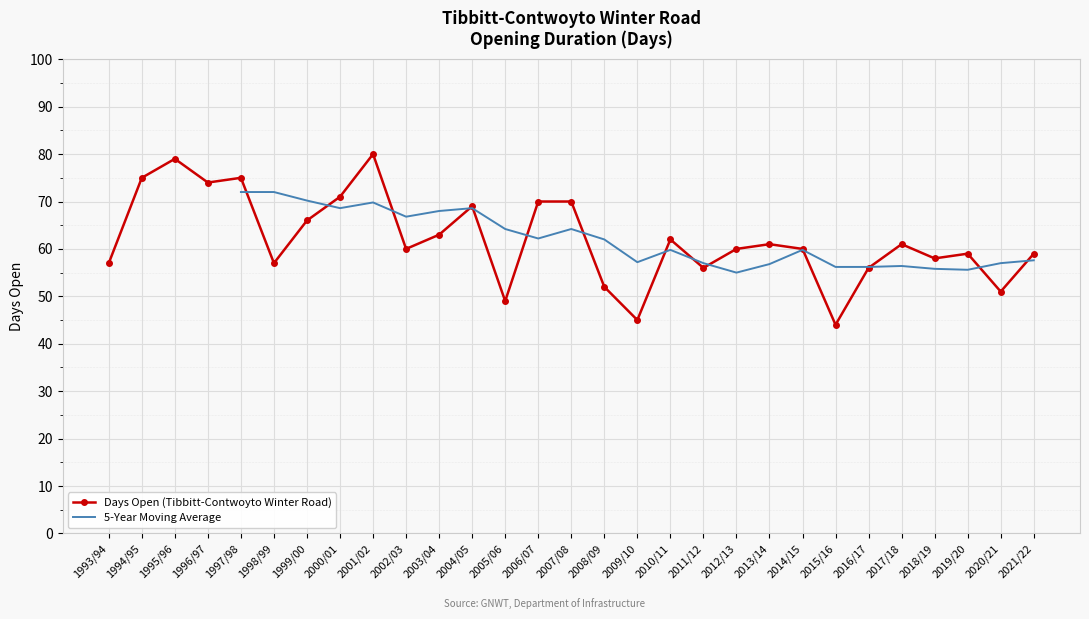

Is this an area chart (filled region under the line)?

No